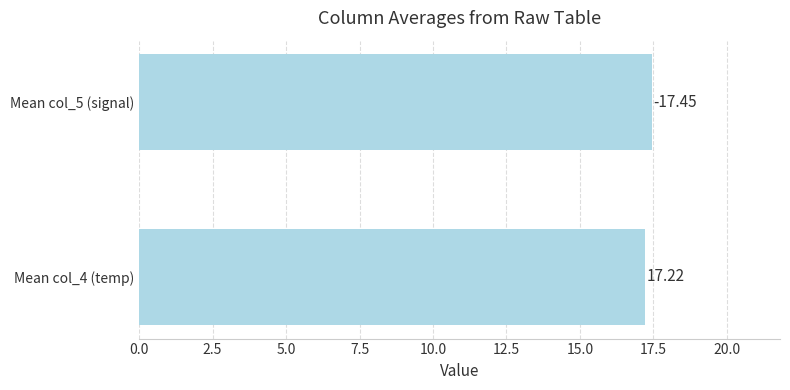

What is the sum of all values?

34.7